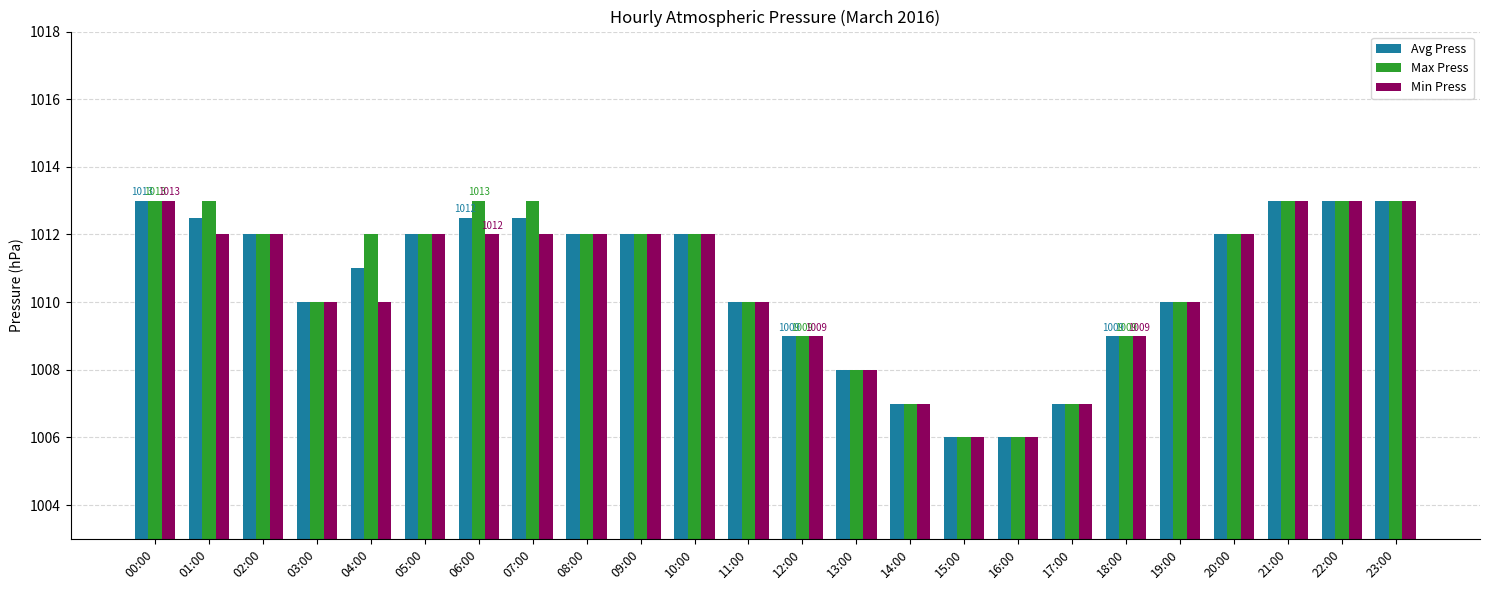

What position from the right is 15:00?

9